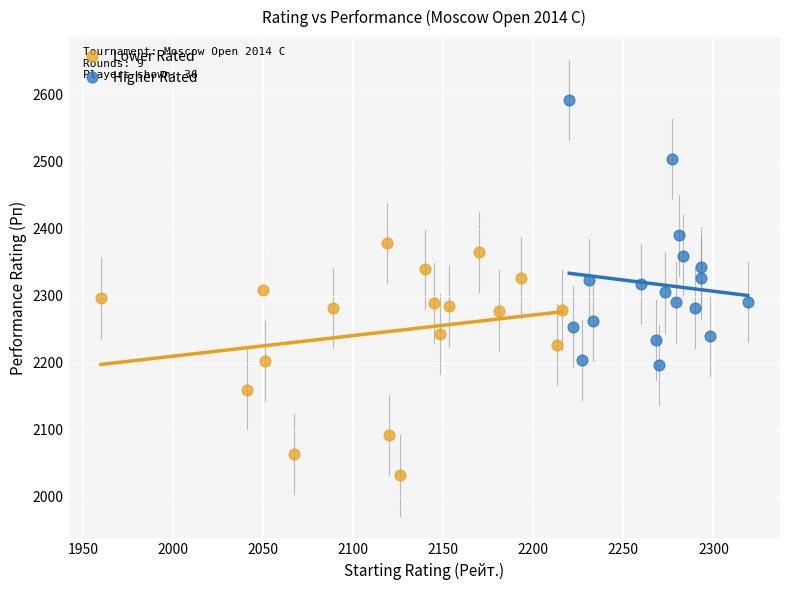

Which series has the largest Y range (max minus min)?

Higher Rated